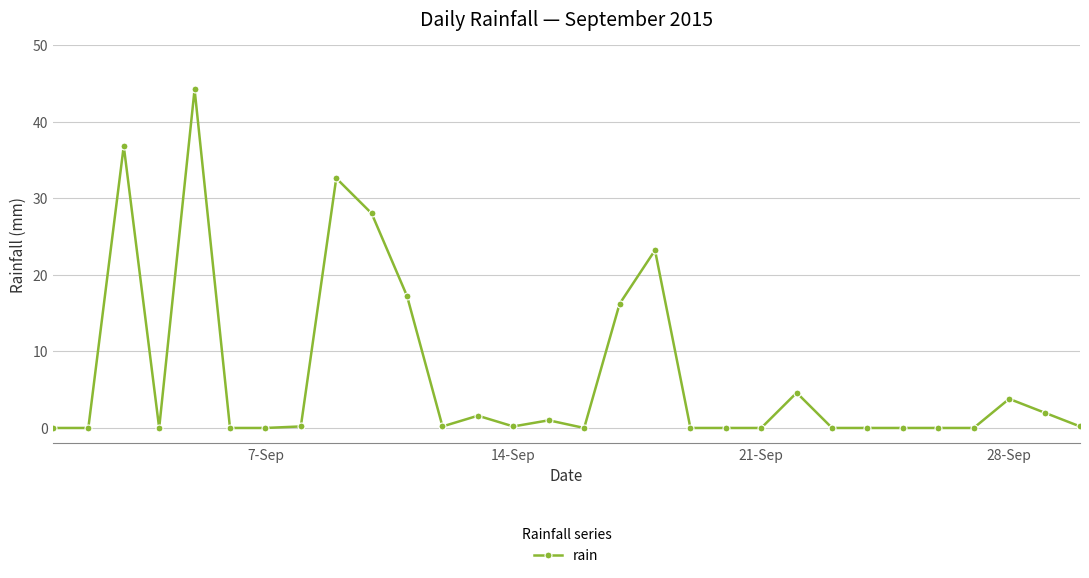

What is the value of the 28th point from the left?

3.8